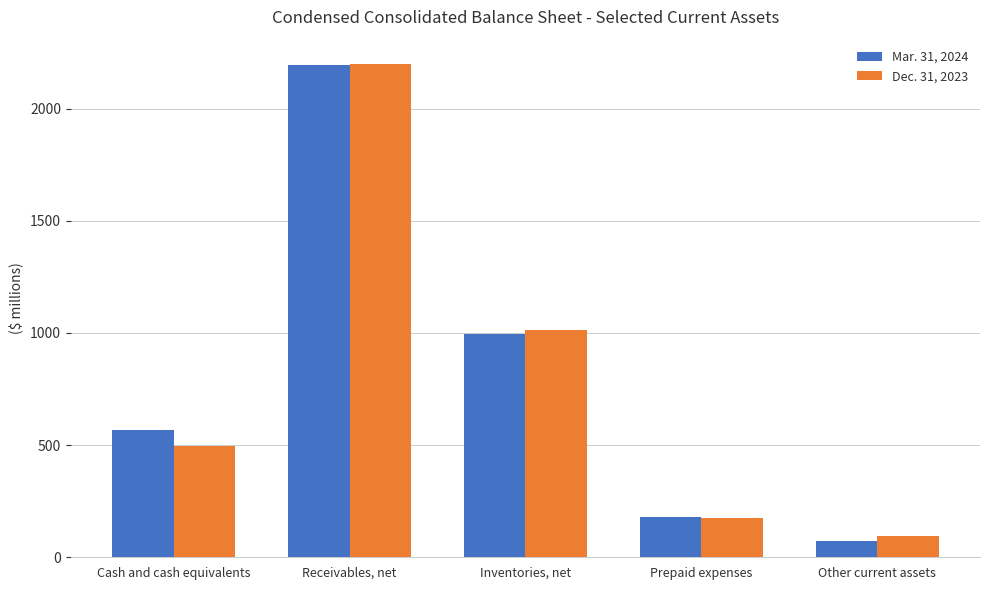

Does the chart contain any negative values?

No